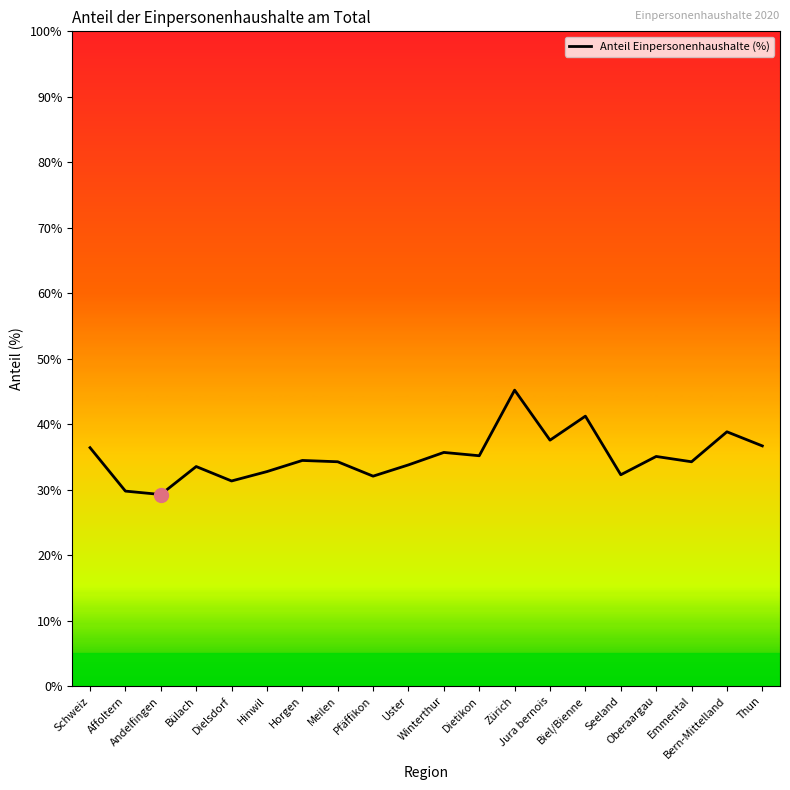

What position from the right is Thun?

1